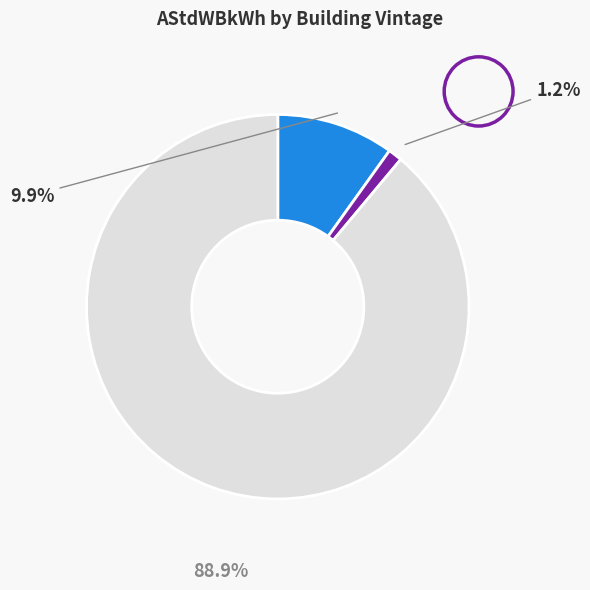

Is there a majority slice in this chart?

Yes